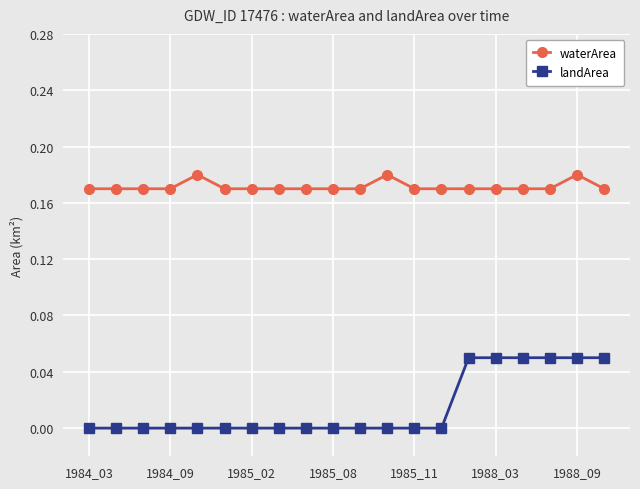

Which series has the largest range (max minus min)?

landArea